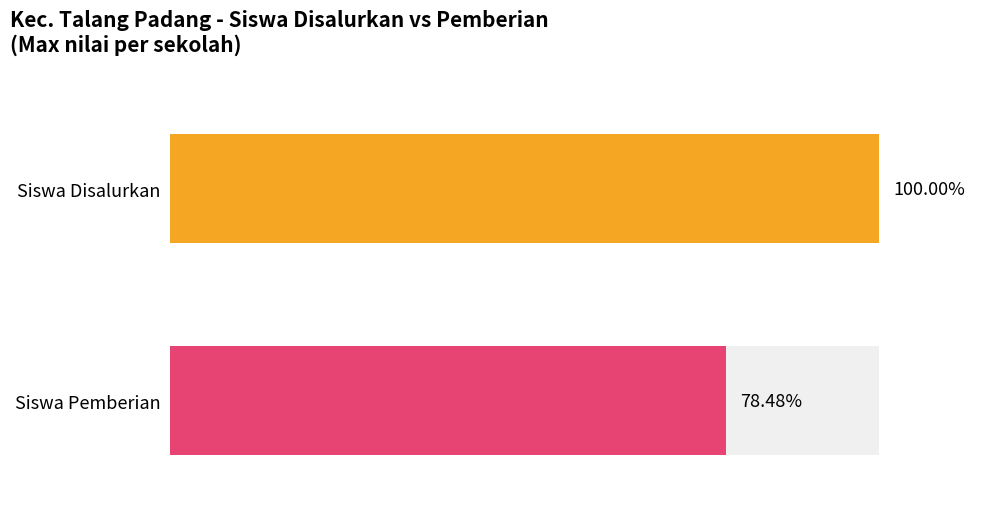

List the series in order of their peak value, highest first.

Siswa Disalurkan, Siswa Pemberian